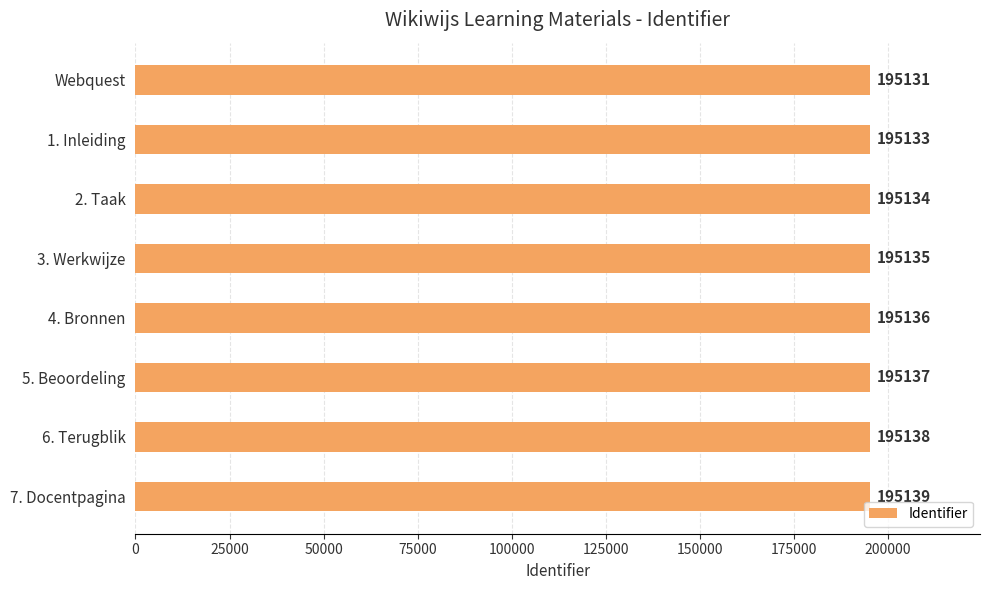

Count the number of categories in the chart.

8